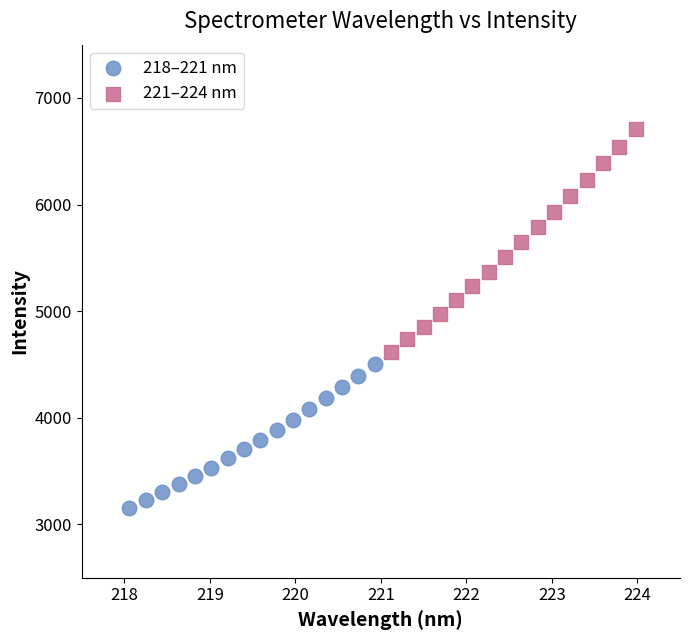

Which series reaches the minimum Y coordinate?

218–221 nm